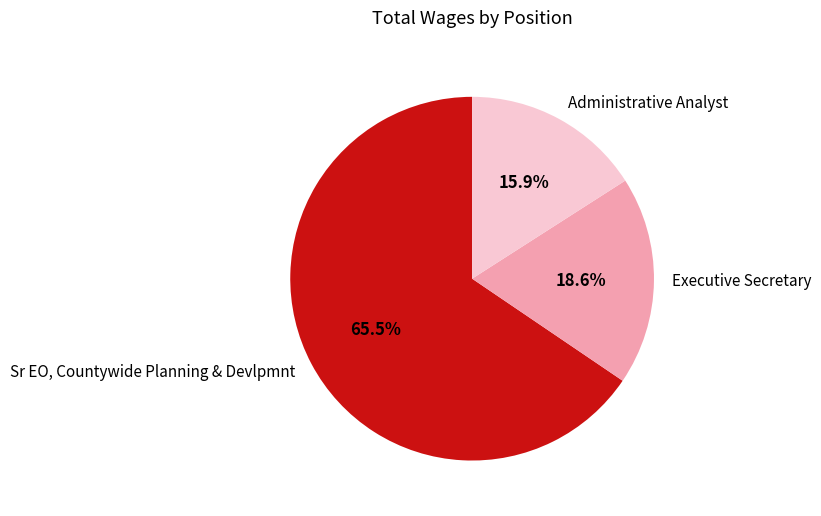

How many segments does this pie chart have?

3